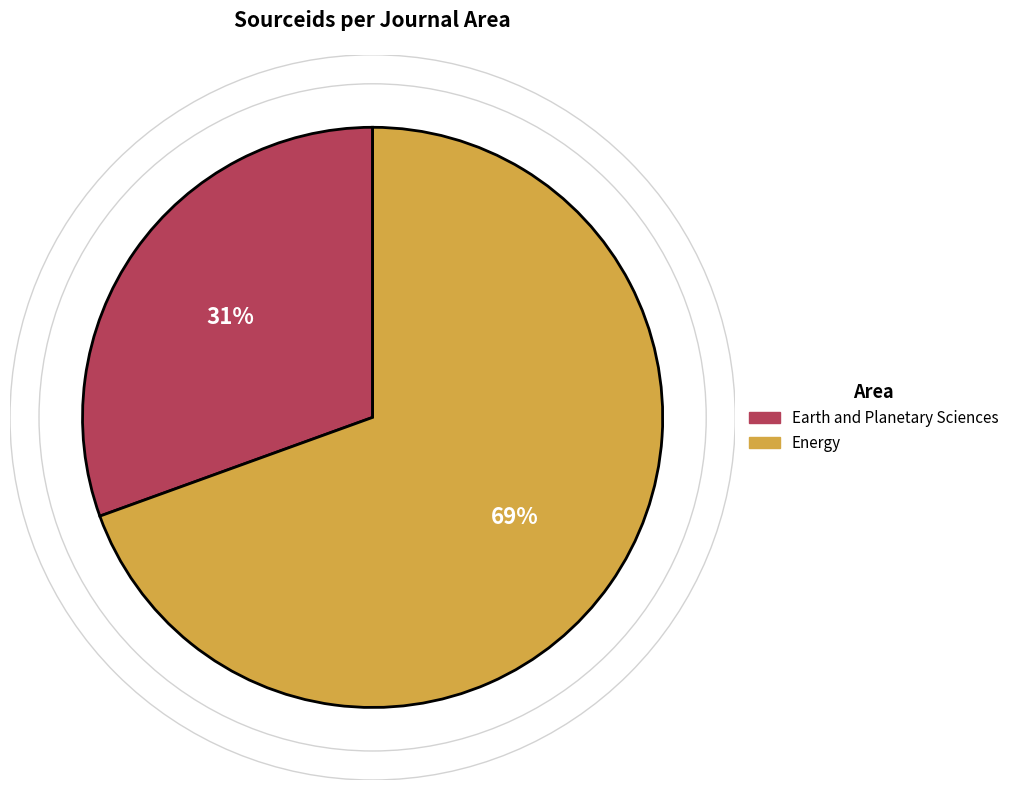

Combined, do Earth and Planetary Sciences and Energy account for over 50%?

Yes